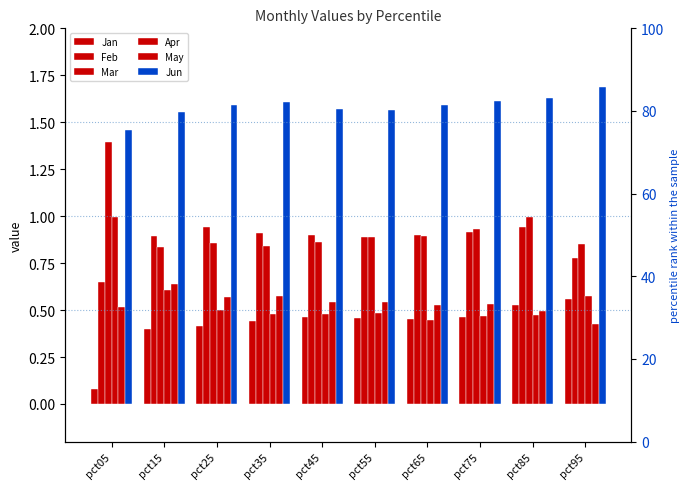

Which series has the largest total across all categories?

Jun